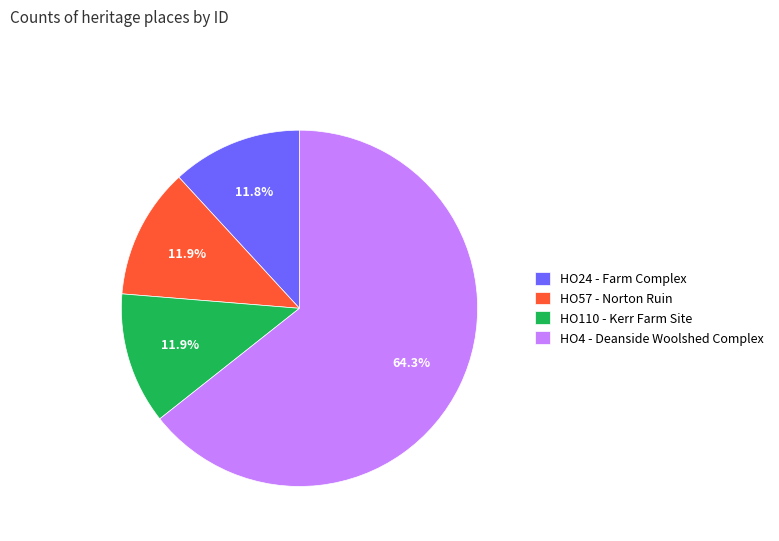

Which has a higher value, HO4 - Deanside Woolshed Complex or HO57 - Norton Ruin?

HO4 - Deanside Woolshed Complex